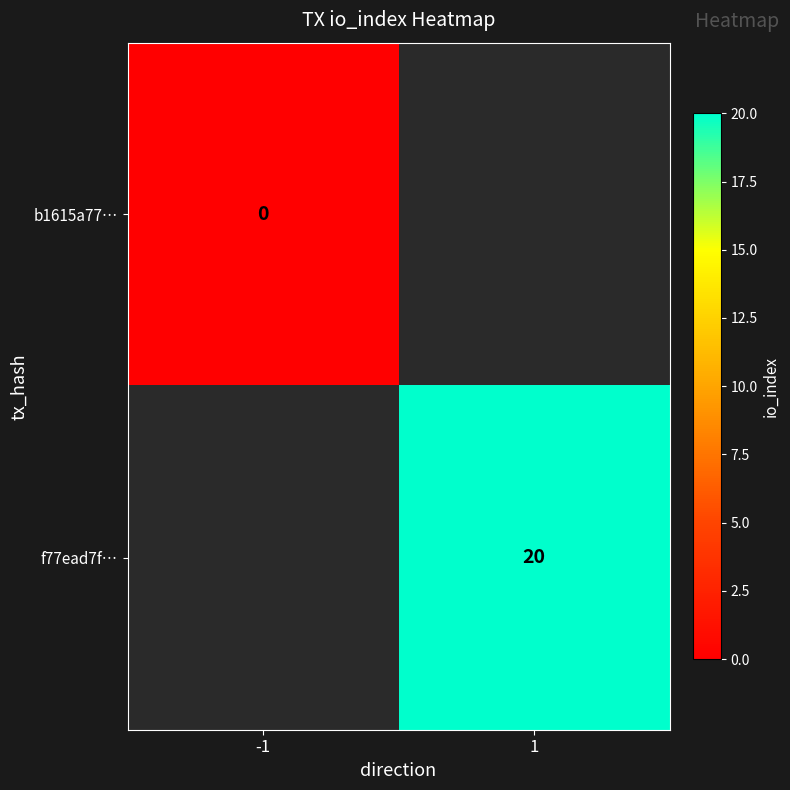

Which category has the lowest value across all series?

-1